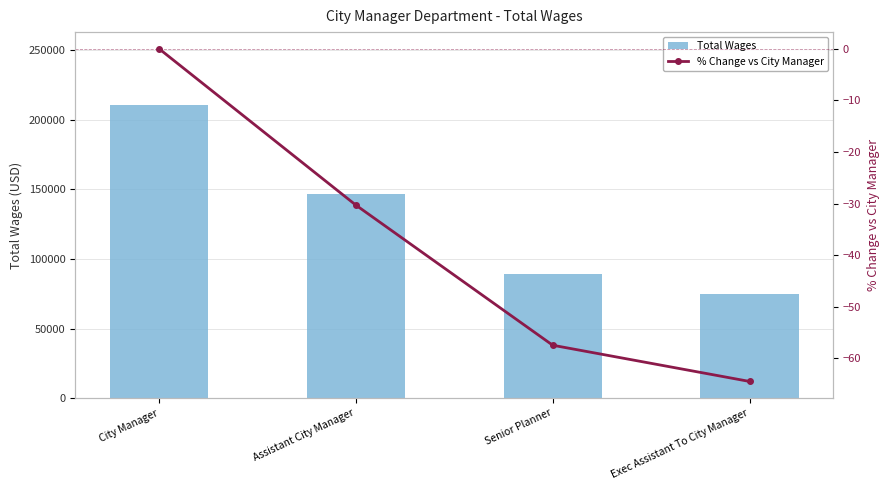

Is the value of % Change vs City Manager at City Manager greater than the value of Total Wages at Senior Planner?

No